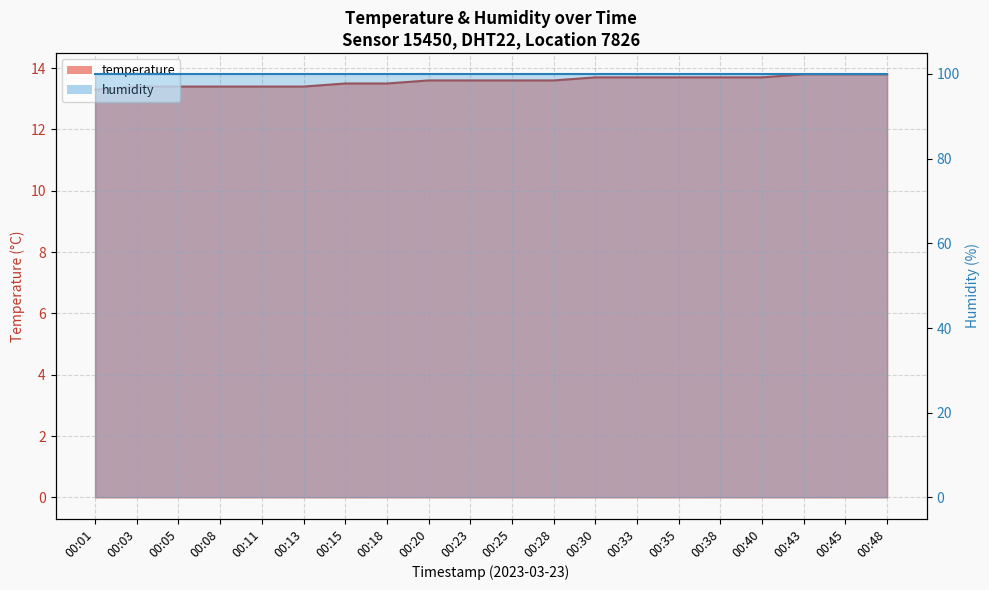

Between 00:25 and 00:15, which is larger?

00:25